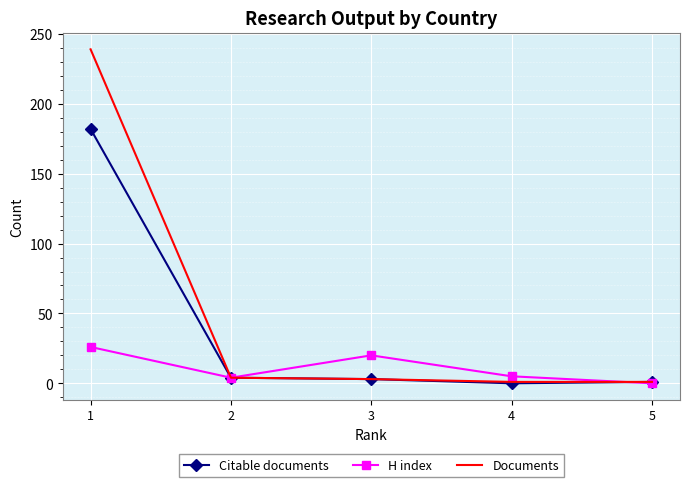

Which series has the largest range (max minus min)?

Documents